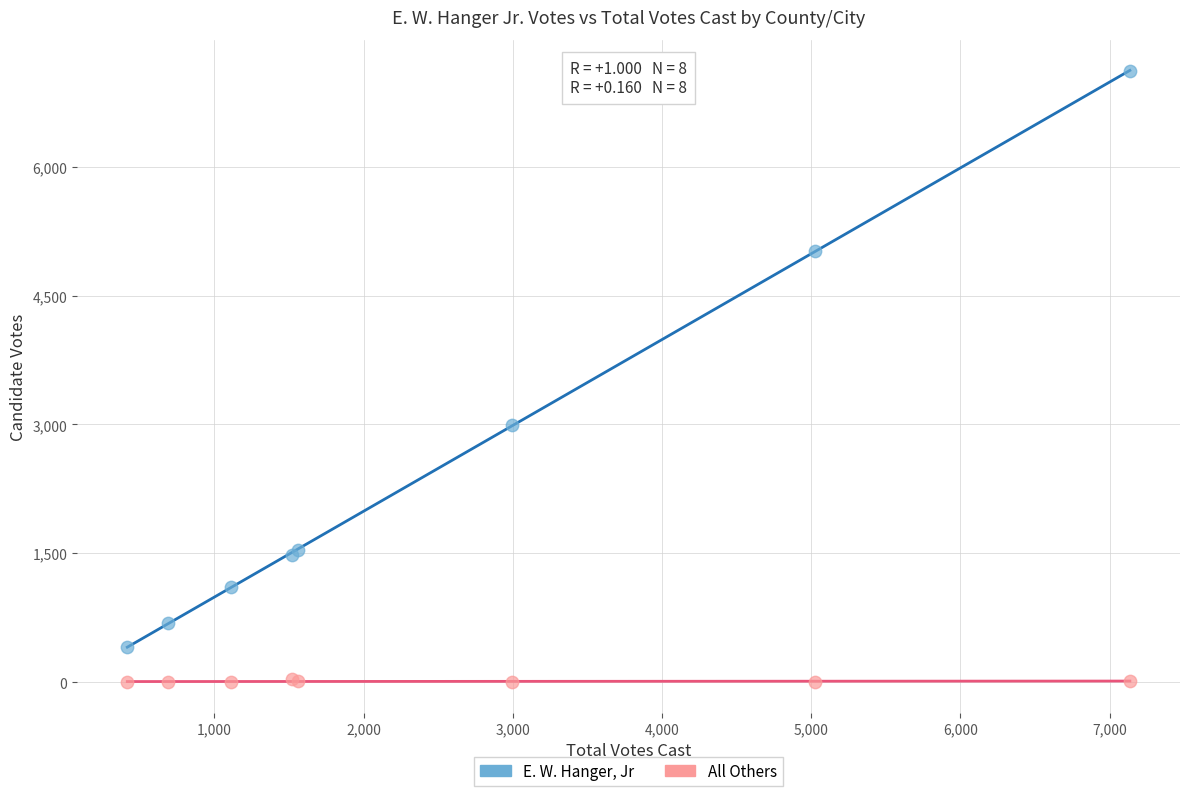

In the E. W. Hanger, Jr series, what Y value is closest to 3766?

2989